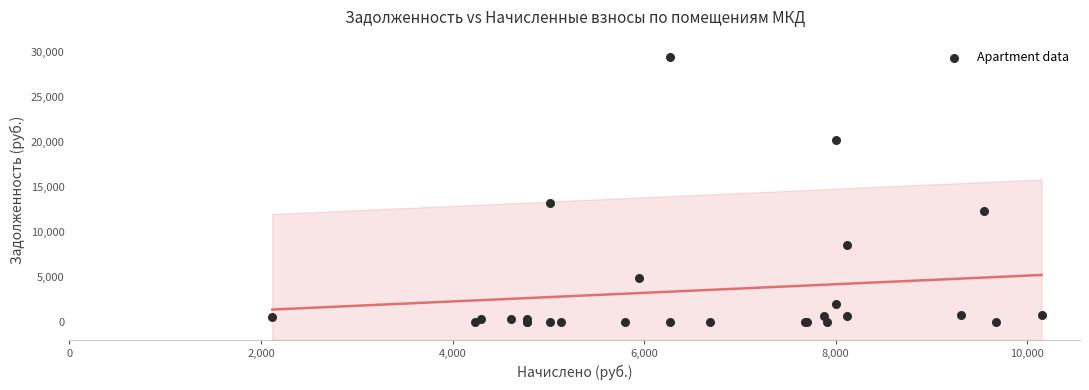

What Y value in the scatter plot is closest to 14742?

13307.0